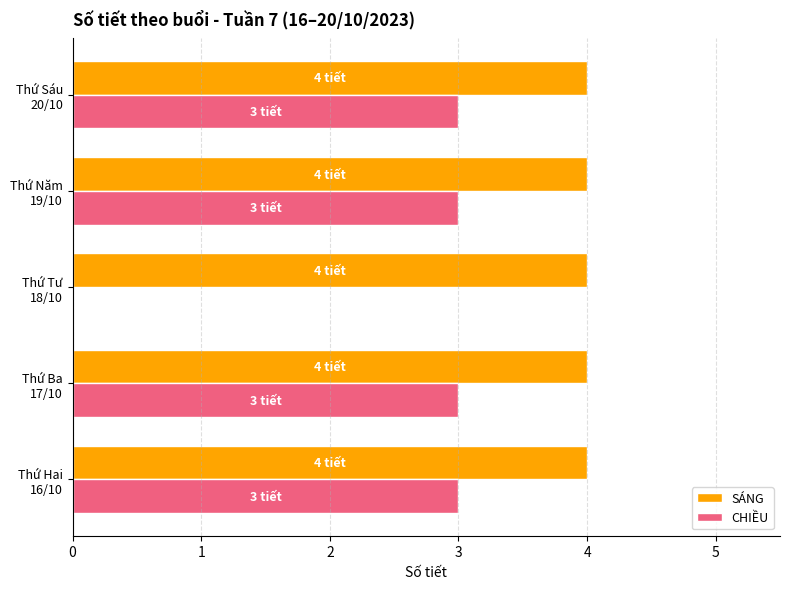

Which series has the largest total across all categories?

SÁNG